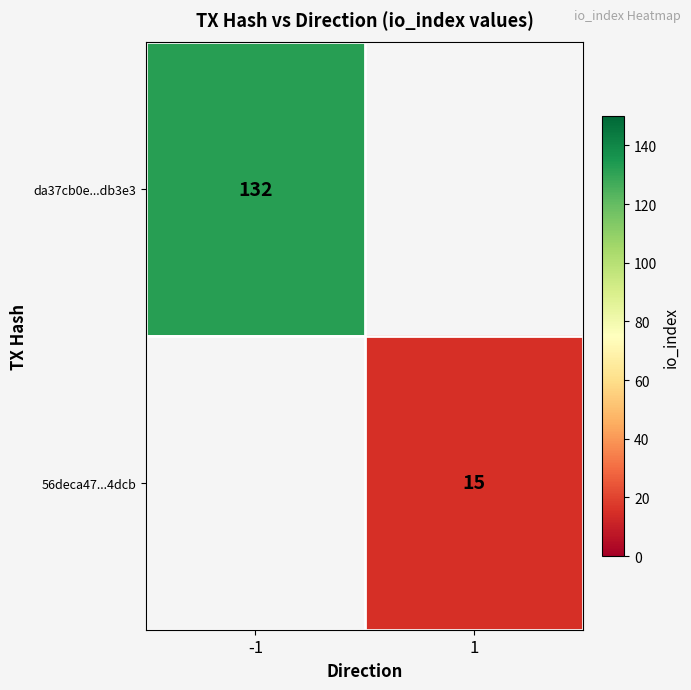

The value of 56deca47...4dcb at 1 is 15. True or false?

True